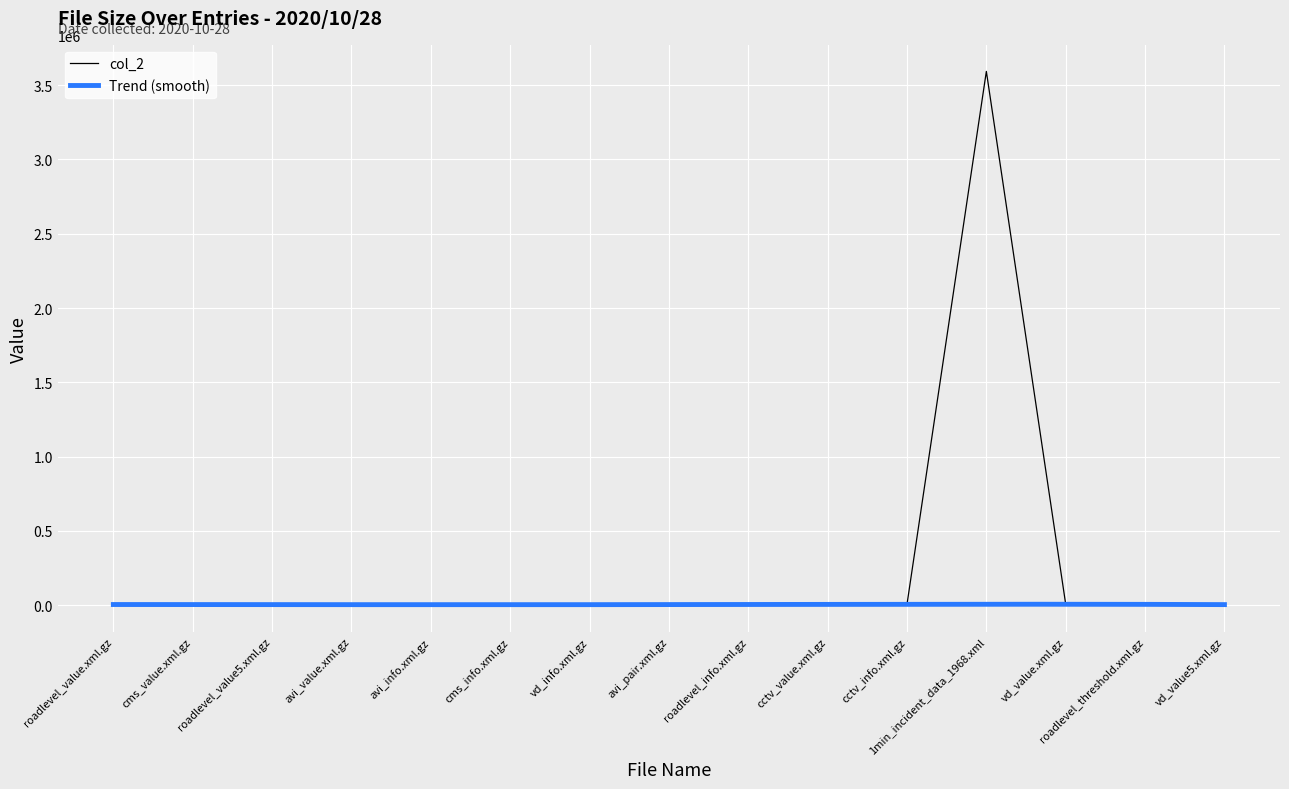

Reading left to right, transcribe all the data shown in this chart.

roadlevel_value.xml.gz=3541	cms_value.xml.gz=5323	roadlevel_value5.xml.gz=4892	avi_value.xml.gz=1467	avi_info.xml.gz=1467	cms_info.xml.gz=5559	vd_info.xml.gz=4274	avi_pair.xml.gz=1467	roadlevel_info.xml.gz=5296	cctv_value.xml.gz=5536	cctv_info.xml.gz=5543	1min_incident_data_1968.xml=3592708	vd_value.xml.gz=5619	roadlevel_threshold.xml.gz=5579	vd_value5.xml.gz=3683